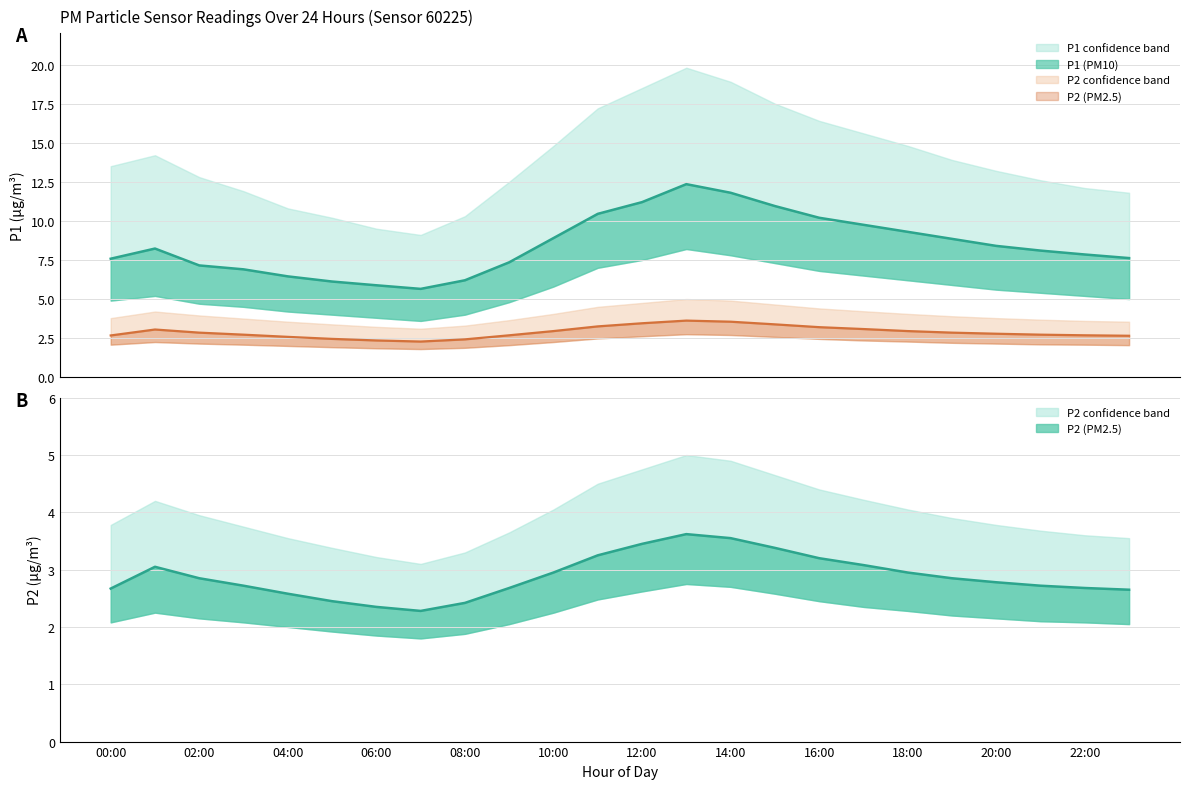

How many lines are shown in the chart?

3